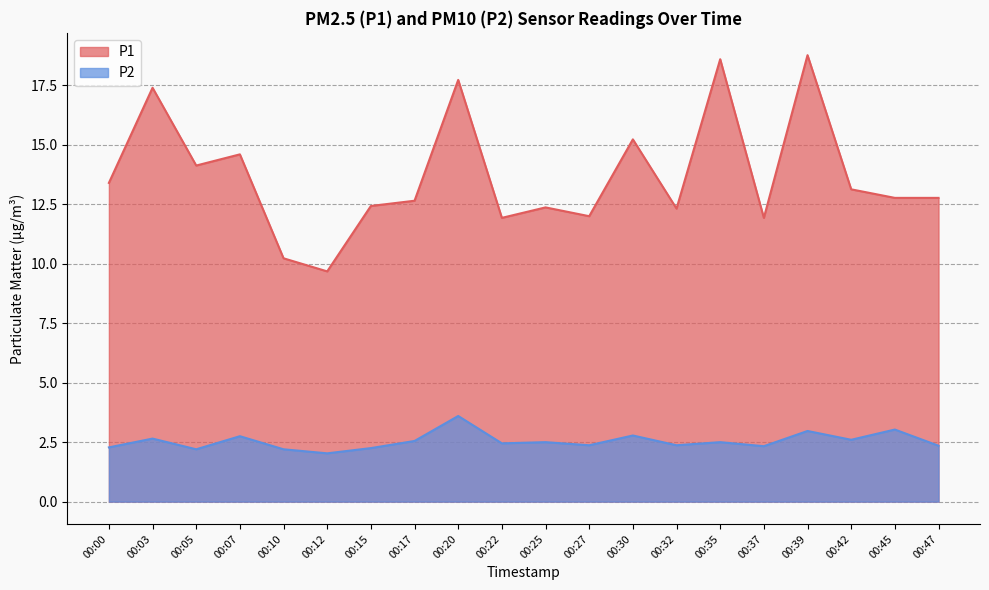

Is it true that P1 equals 19.4 at 00:17?

False